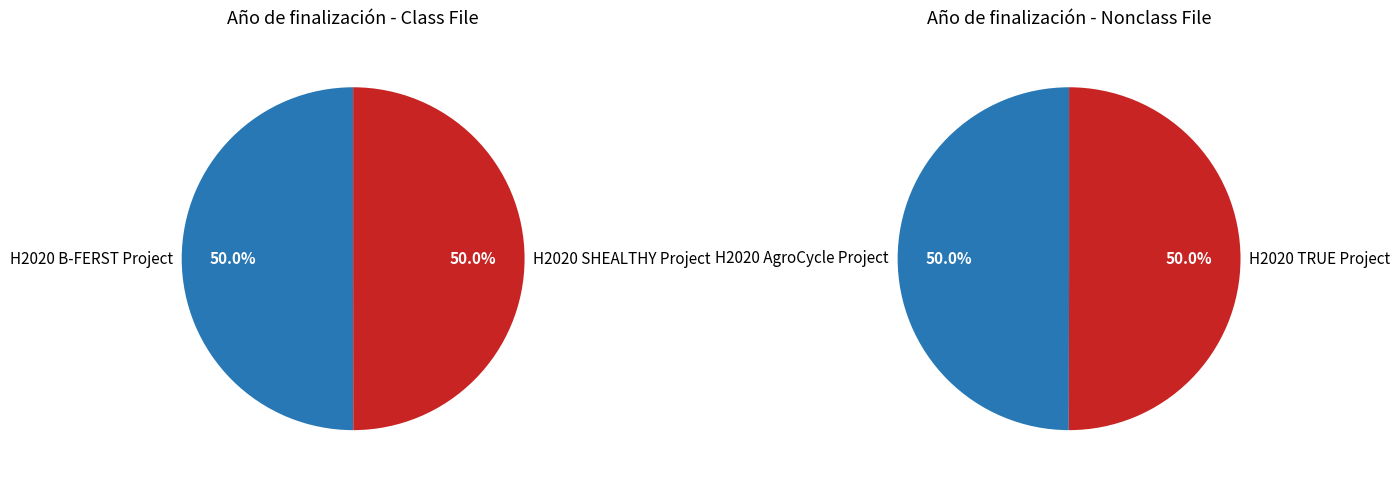

Is the sum of H2020 SHEALTHY Project and H2020 TRUE Project greater than half?

Yes